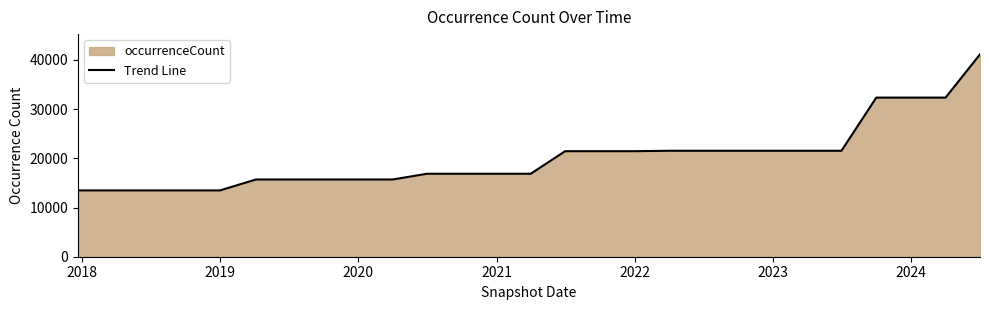

The value at 2022 is 21454. True or false?

True